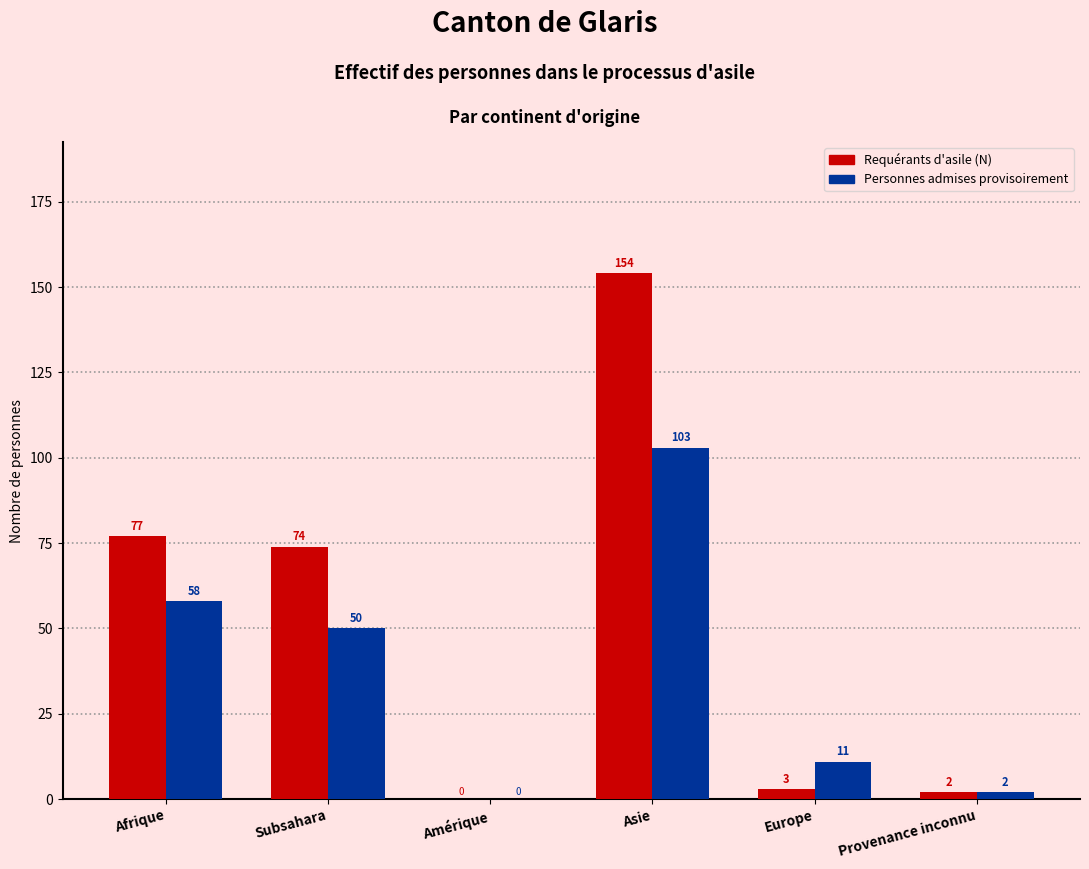

Reading left to right, list all the values displayed in this chart.

Requérants d'asile (N): Afrique=77	Subsahara=74	Amérique=0	Asie=154	Europe=3	Provenance inconnu=2
Personnes admises provisoirement: Afrique=58	Subsahara=50	Amérique=0	Asie=103	Europe=11	Provenance inconnu=2